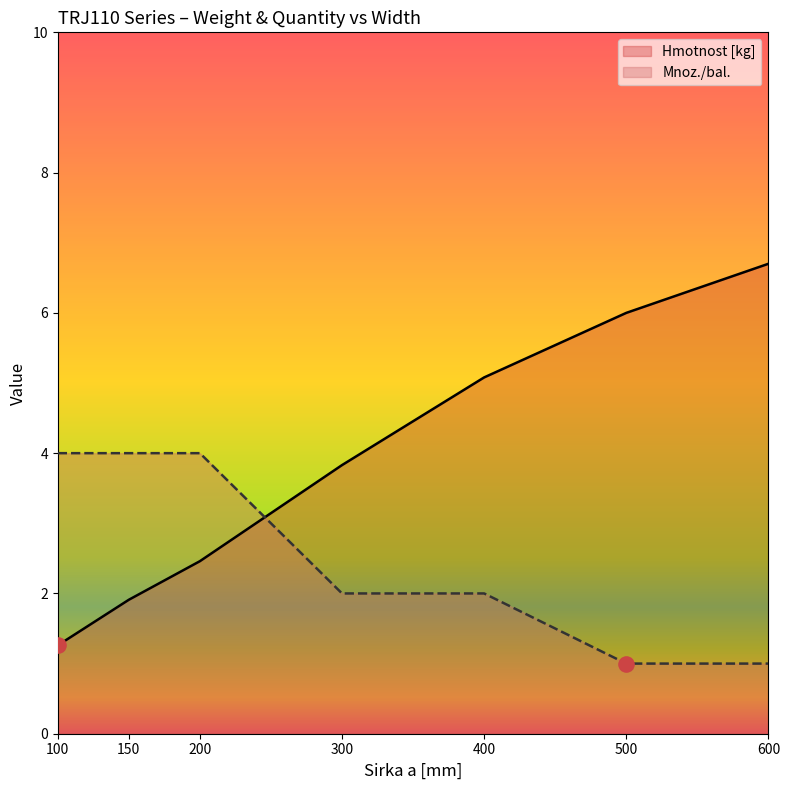

Which series reaches the minimum Y coordinate?

Mnoz./bal.